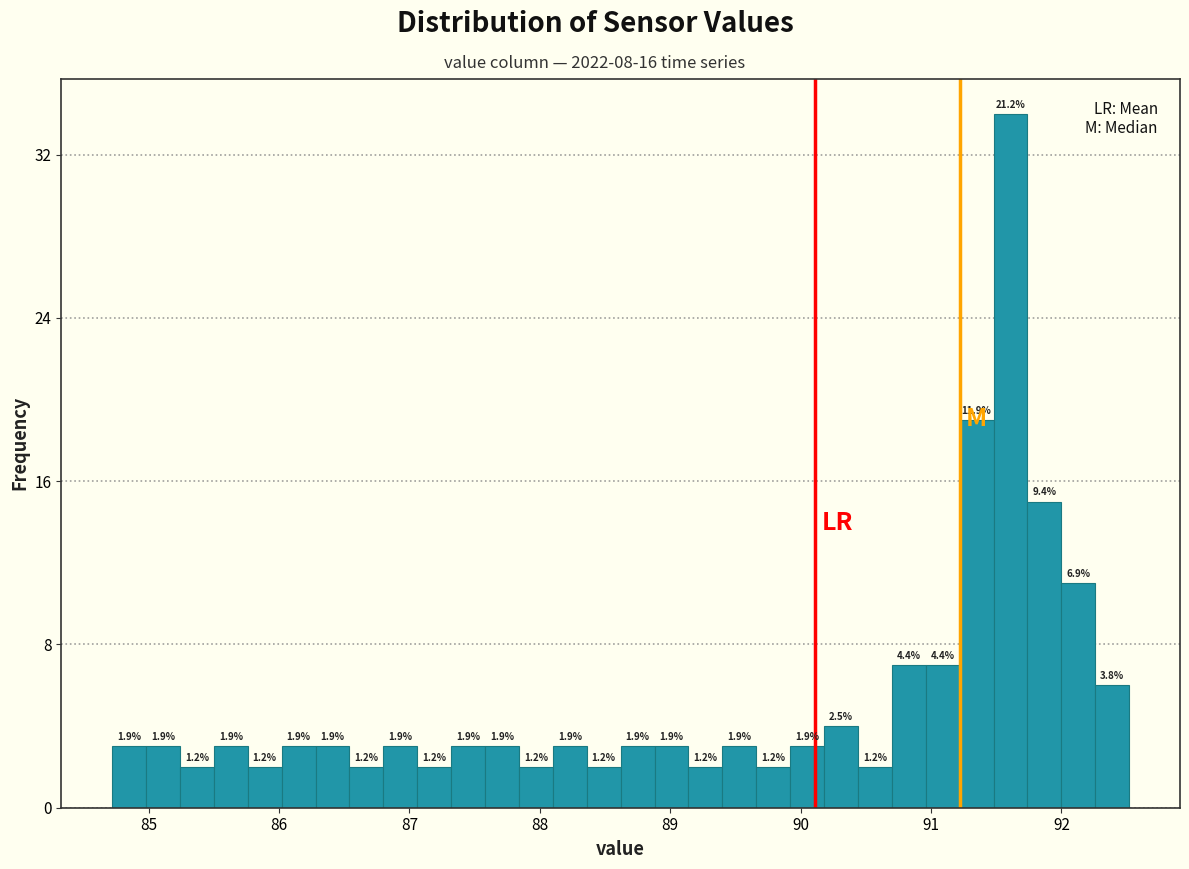

Read against the x-axis, roughly where is the centre of the tallest bar?

91.6